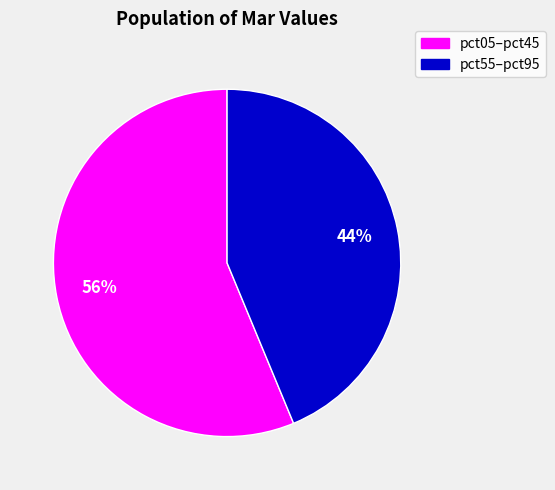

Is there a majority slice in this chart?

Yes